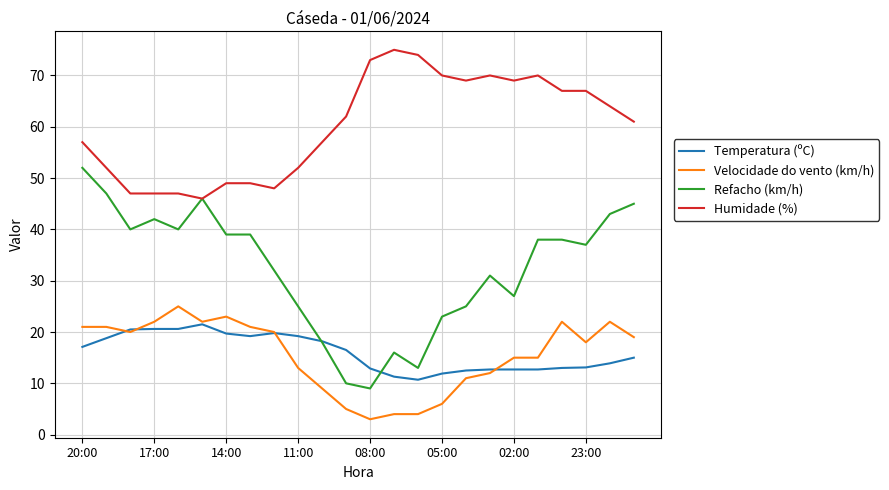

List the series in order of their peak value, highest first.

Humidade (%), Refacho (km/h), Velocidade do vento (km/h), Temperatura (ºC)